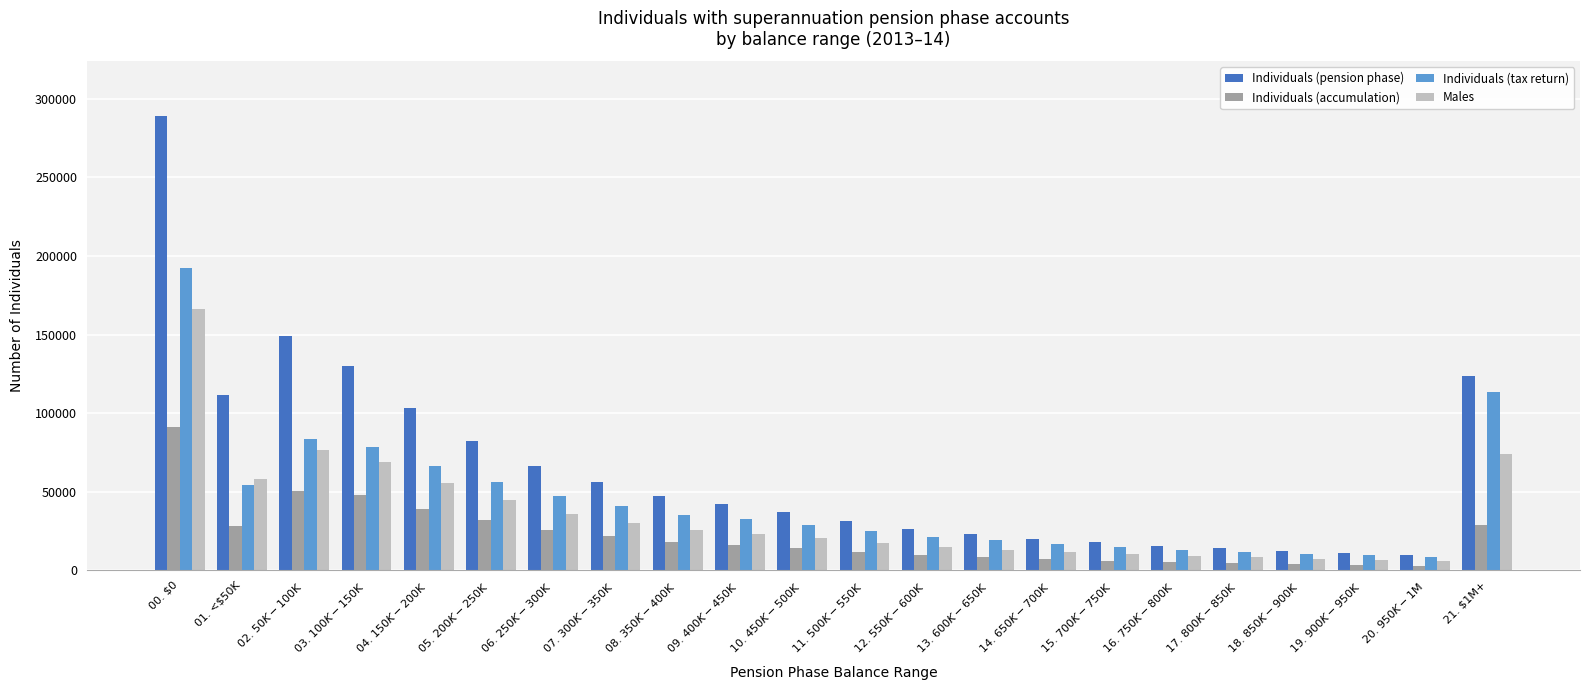

Rank the series by their average value, from highest to lowest.

Individuals (pension phase), Individuals (tax return), Males, Individuals (accumulation)